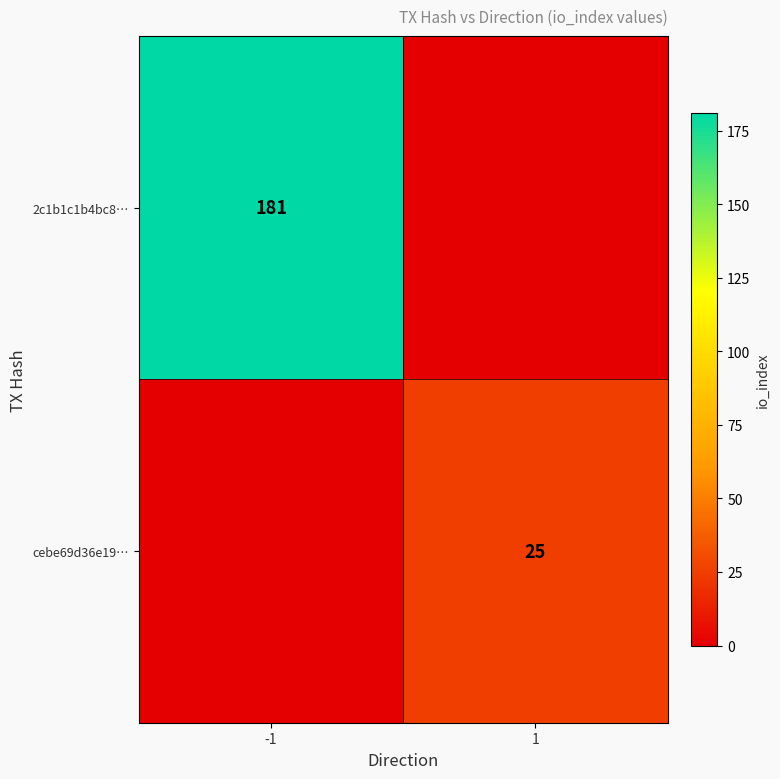

Is the value of cebe69d36e19… at 1 greater than the value of 2c1b1c1b4bc8… at -1?

No